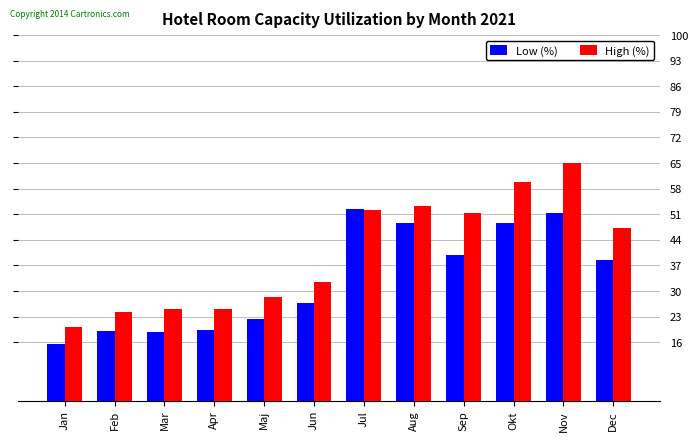

What position from the right is Sep?

4